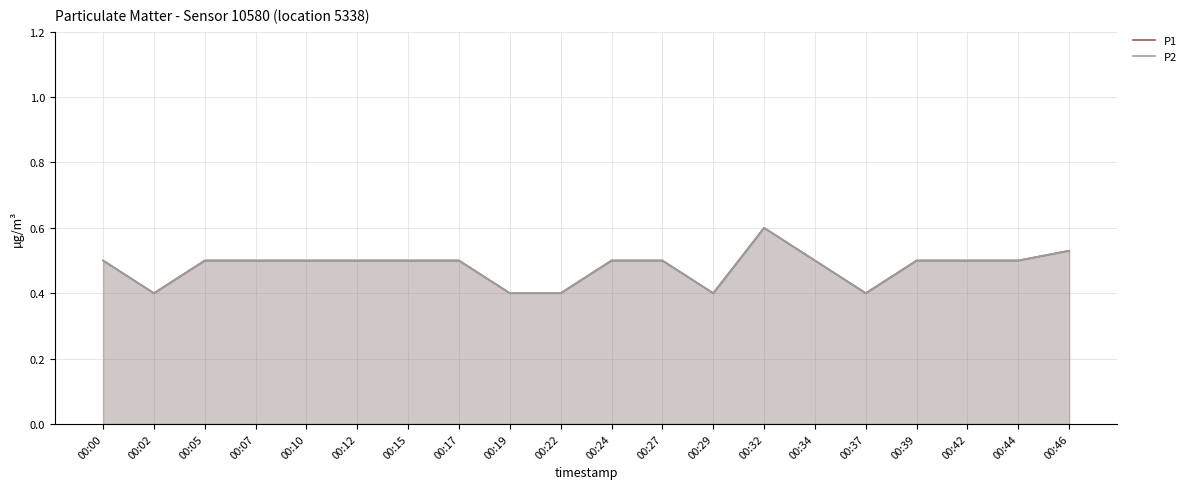

At which label does P1 reach its minimum?

00:02